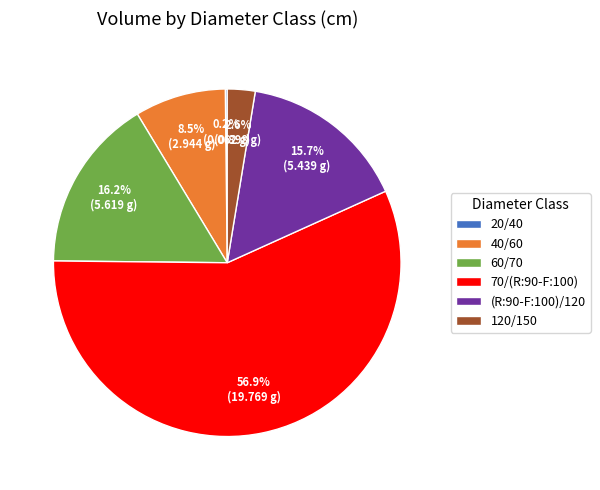

Which slice is the largest?

70/(R:90-F:100)